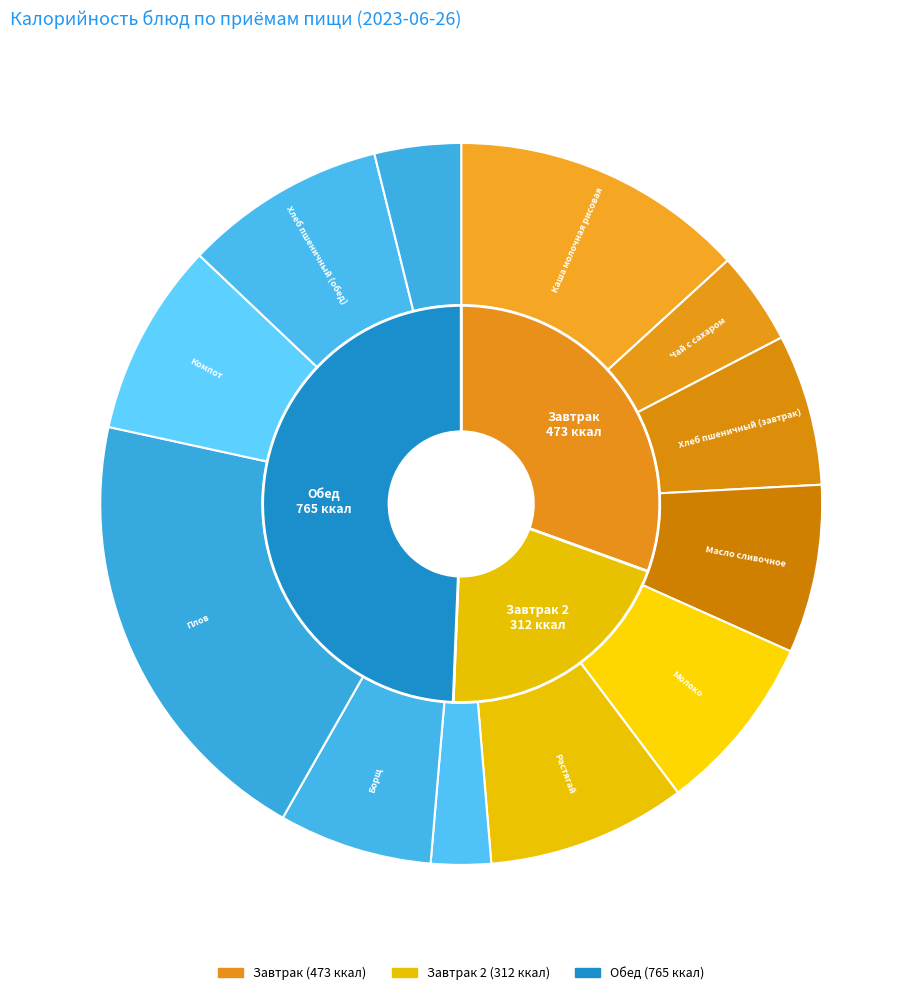

How many slices are in this pie chart?

12